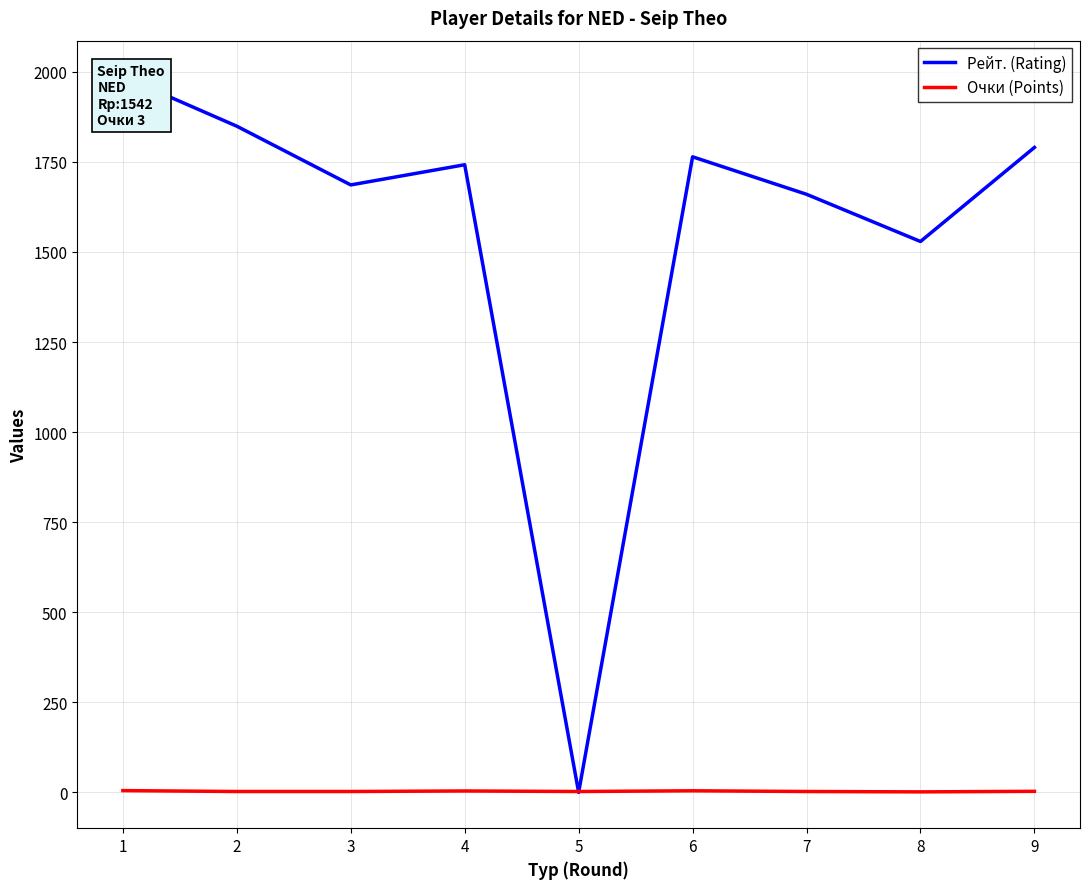

How many values in Рейт. (Rating) are above zero?

8